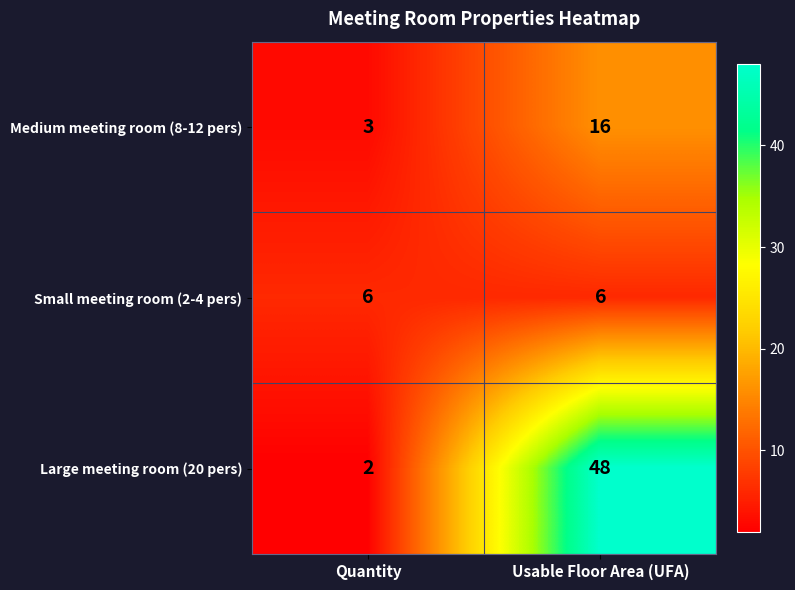

Reading left to right, list all the values displayed in this chart.

Medium meeting room (8-12 pers): 3	16
Small meeting room (2-4 pers): 6	6
Large meeting room (20 pers): 2	48